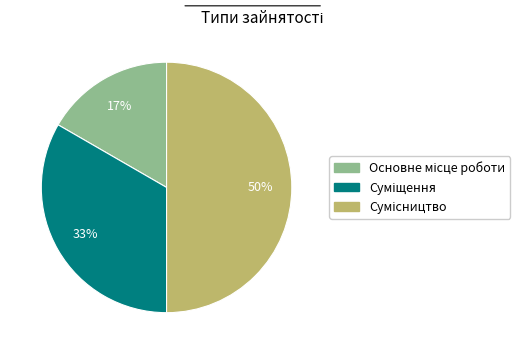

To the nearest percent, what is the difference between the largest and smallest slice percentages?

33%